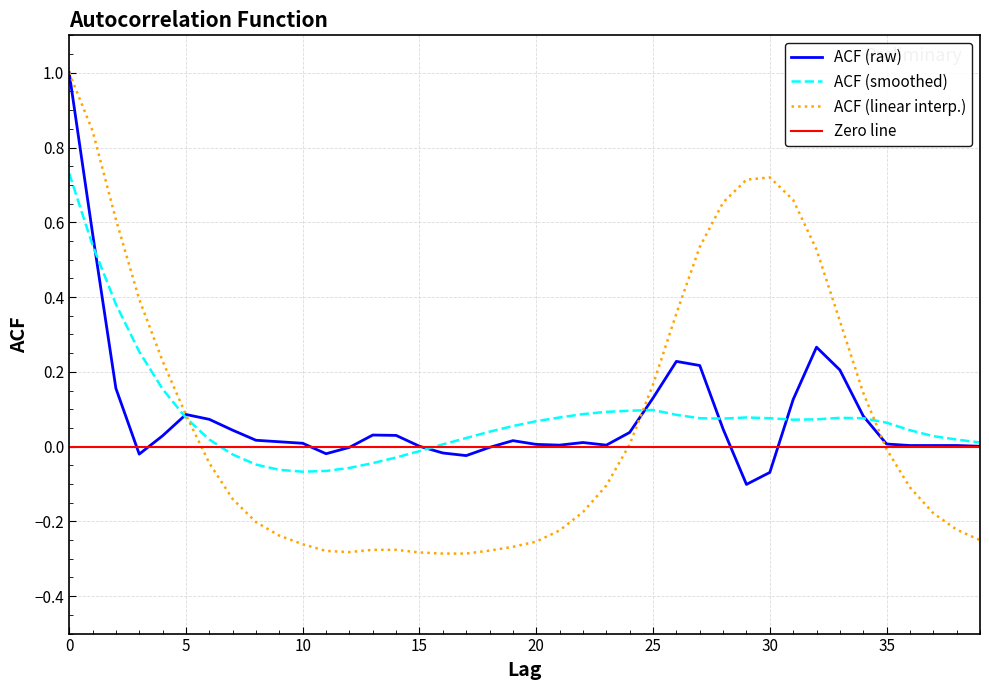

What is the average value of the acf_li series?

0.1